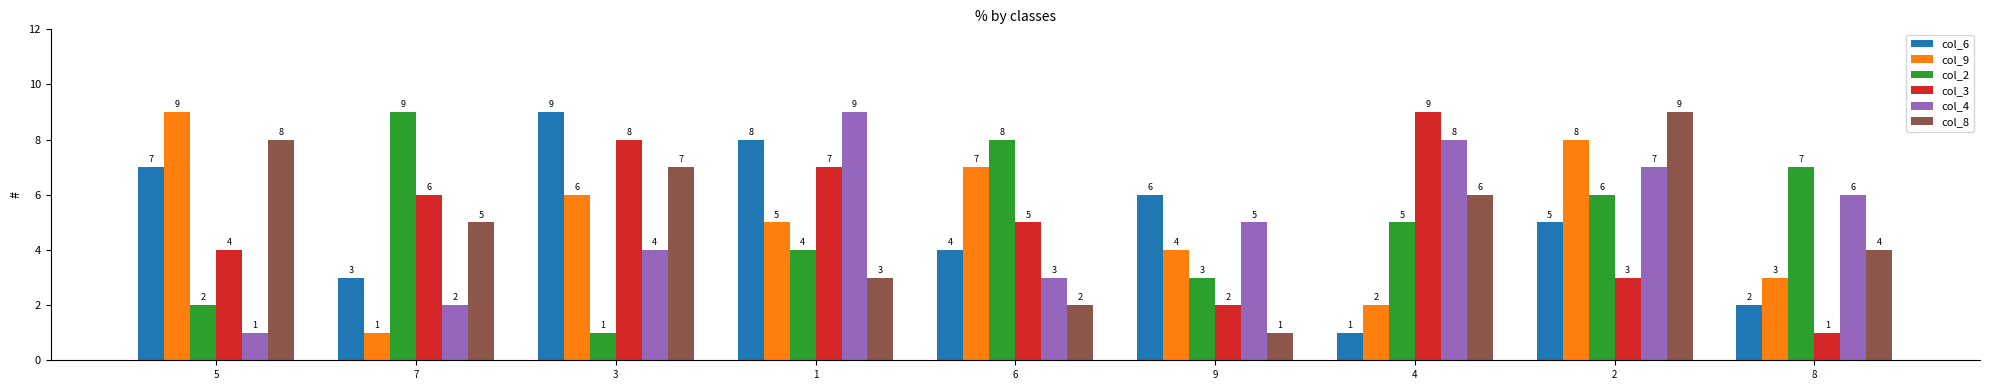

Reading right to left, list all the values displayed in this chart.

col_6: 2	5	1	6	4	8	9	3	7
col_9: 3	8	2	4	7	5	6	1	9
col_2: 7	6	5	3	8	4	1	9	2
col_3: 1	3	9	2	5	7	8	6	4
col_4: 6	7	8	5	3	9	4	2	1
col_8: 4	9	6	1	2	3	7	5	8